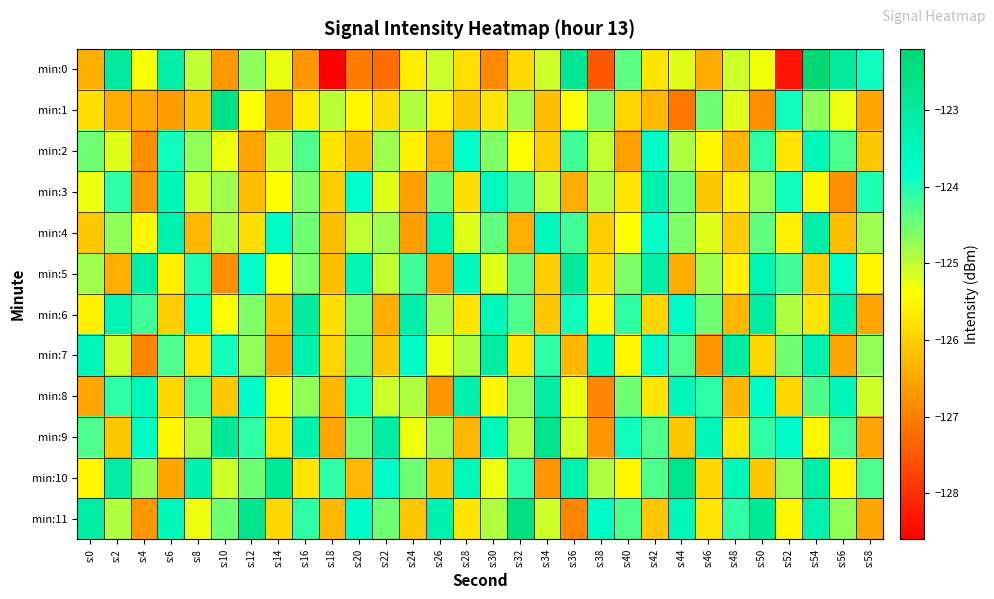

Reading right to left, what are all the values shown in this chart?

min:0: s:58=-123.9	s:56=-123.0	s:54=-122.2	s:52=-128.3	s:50=-125.3	s:48=-125.1	s:46=-126.4	s:44=-125.2	s:42=-125.7	s:40=-124.4	s:38=-127.5	s:36=-122.8	s:34=-125.1	s:32=-125.9	s:30=-126.9	s:28=-125.8	s:26=-125.1	s:24=-125.6	s:22=-127.2	s:20=-127.0	s:18=-128.6	s:16=-126.7	s:14=-125.3	s:12=-124.7	s:10=-126.7	s:8=-125.0	s:6=-123.1	s:4=-125.4	s:2=-123.0	s:0=-126.4
min:1: s:58=-126.5	s:56=-125.3	s:54=-124.7	s:52=-123.9	s:50=-126.8	s:48=-125.2	s:46=-124.5	s:44=-127.1	s:42=-126.3	s:40=-125.9	s:38=-124.6	s:36=-125.4	s:34=-126.2	s:32=-124.8	s:30=-125.7	s:28=-126.1	s:26=-125.6	s:24=-124.9	s:22=-125.8	s:20=-125.5	s:18=-125.0	s:16=-125.6	s:14=-126.7	s:12=-125.4	s:10=-122.6	s:8=-126.2	s:6=-126.6	s:4=-126.5	s:2=-126.4	s:0=-125.8
min:2: s:58=-126.1	s:56=-124.3	s:54=-123.5	s:52=-125.7	s:50=-124.1	s:48=-126.3	s:46=-125.5	s:44=-124.9	s:42=-123.7	s:40=-126.6	s:38=-125.0	s:36=-124.2	s:34=-126.0	s:32=-125.4	s:30=-124.6	s:28=-123.8	s:26=-126.4	s:24=-125.6	s:22=-124.8	s:20=-126.2	s:18=-125.7	s:16=-124.3	s:14=-125.1	s:12=-126.5	s:10=-125.3	s:8=-124.7	s:6=-123.9	s:4=-126.8	s:2=-125.2	s:0=-124.5
min:3: s:58=-124.0	s:56=-126.8	s:54=-125.5	s:52=-123.9	s:50=-124.7	s:48=-125.6	s:46=-126.1	s:44=-124.5	s:42=-123.3	s:40=-125.7	s:38=-124.9	s:36=-126.4	s:34=-125.0	s:32=-124.2	s:30=-123.6	s:28=-125.8	s:26=-124.4	s:24=-126.6	s:22=-125.2	s:20=-123.8	s:18=-126.0	s:16=-124.6	s:14=-125.4	s:12=-126.2	s:10=-124.8	s:8=-125.1	s:6=-123.5	s:4=-126.7	s:2=-124.1	s:0=-125.3
min:4: s:58=-124.8	s:56=-126.2	s:54=-123.2	s:52=-125.6	s:50=-124.4	s:48=-126.0	s:46=-125.2	s:44=-124.6	s:42=-123.8	s:40=-125.4	s:38=-126.0	s:36=-124.2	s:34=-123.6	s:32=-126.4	s:30=-124.4	s:28=-125.2	s:26=-123.4	s:24=-126.6	s:22=-124.8	s:20=-125.0	s:18=-126.2	s:16=-124.5	s:14=-123.7	s:12=-125.8	s:10=-124.9	s:8=-126.3	s:6=-123.3	s:4=-125.5	s:2=-124.7	s:0=-126.1
min:5: s:58=-125.5	s:56=-123.8	s:54=-126.0	s:52=-124.2	s:50=-123.4	s:48=-125.6	s:46=-124.8	s:44=-126.4	s:42=-123.2	s:40=-124.6	s:38=-125.8	s:36=-123.0	s:34=-126.0	s:32=-124.4	s:30=-125.2	s:28=-123.6	s:26=-126.6	s:24=-124.2	s:22=-125.0	s:20=-123.4	s:18=-126.2	s:16=-124.6	s:14=-125.4	s:12=-123.8	s:10=-126.8	s:8=-124.0	s:6=-125.6	s:4=-123.2	s:2=-126.4	s:0=-124.8
min:6: s:58=-126.5	s:56=-123.3	s:54=-125.7	s:52=-124.9	s:50=-123.1	s:48=-126.3	s:46=-124.5	s:44=-123.7	s:42=-125.9	s:40=-124.1	s:38=-125.5	s:36=-123.9	s:34=-126.1	s:32=-124.3	s:30=-123.5	s:28=-125.7	s:26=-124.8	s:24=-123.2	s:22=-126.4	s:20=-124.6	s:18=-125.8	s:16=-123.0	s:14=-126.2	s:12=-124.6	s:10=-125.4	s:8=-123.8	s:6=-126.0	s:4=-124.2	s:2=-123.4	s:0=-125.6
min:7: s:58=-124.7	s:56=-126.5	s:54=-123.3	s:52=-124.5	s:50=-125.9	s:48=-123.1	s:46=-126.7	s:44=-124.3	s:42=-123.7	s:40=-125.5	s:38=-123.5	s:36=-126.3	s:34=-124.1	s:32=-125.7	s:30=-123.1	s:28=-124.9	s:26=-125.3	s:24=-123.7	s:22=-126.1	s:20=-124.5	s:18=-125.9	s:16=-123.3	s:14=-126.5	s:12=-124.7	s:10=-123.9	s:8=-125.7	s:6=-124.3	s:4=-126.9	s:2=-125.1	s:0=-123.5
min:8: s:58=-125.1	s:56=-123.5	s:54=-124.3	s:52=-125.9	s:50=-123.7	s:48=-126.3	s:46=-124.1	s:44=-123.5	s:42=-125.7	s:40=-124.5	s:38=-126.9	s:36=-125.3	s:34=-123.1	s:32=-124.7	s:30=-125.5	s:28=-123.3	s:26=-126.7	s:24=-124.9	s:22=-125.1	s:20=-123.9	s:18=-126.3	s:16=-124.7	s:14=-125.5	s:12=-123.7	s:10=-126.1	s:8=-124.3	s:6=-125.9	s:4=-123.5	s:2=-124.1	s:0=-126.5
min:9: s:58=-126.5	s:56=-124.3	s:54=-125.5	s:52=-123.7	s:50=-124.1	s:48=-125.7	s:46=-123.5	s:44=-126.1	s:42=-124.3	s:40=-123.9	s:38=-126.7	s:36=-125.1	s:34=-122.7	s:32=-124.9	s:30=-123.5	s:28=-126.3	s:26=-124.7	s:24=-125.3	s:22=-123.1	s:20=-124.5	s:18=-126.5	s:16=-123.3	s:14=-125.7	s:12=-124.1	s:10=-122.9	s:8=-124.9	s:6=-125.5	s:4=-123.7	s:2=-126.1	s:0=-124.3
min:10: s:58=-124.3	s:56=-125.5	s:54=-123.1	s:52=-124.7	s:50=-126.1	s:48=-123.5	s:46=-125.9	s:44=-122.7	s:42=-124.3	s:40=-125.5	s:38=-124.9	s:36=-123.3	s:34=-126.7	s:32=-124.1	s:30=-125.3	s:28=-123.5	s:26=-126.1	s:24=-124.5	s:22=-123.7	s:20=-126.3	s:18=-124.1	s:16=-125.7	s:14=-122.9	s:12=-124.5	s:10=-125.1	s:8=-123.3	s:6=-126.5	s:4=-124.7	s:2=-123.1	s:0=-125.5
min:11: s:58=-126.5	s:56=-124.7	s:54=-123.3	s:52=-125.5	s:50=-122.9	s:48=-124.1	s:46=-125.7	s:44=-123.5	s:42=-126.1	s:40=-124.3	s:38=-123.7	s:36=-126.9	s:34=-125.1	s:32=-122.5	s:30=-124.9	s:28=-125.7	s:26=-123.3	s:24=-126.1	s:22=-124.5	s:20=-123.7	s:18=-126.3	s:16=-124.1	s:14=-125.9	s:12=-122.7	s:10=-124.5	s:8=-125.3	s:6=-123.5	s:4=-126.7	s:2=-124.9	s:0=-123.1